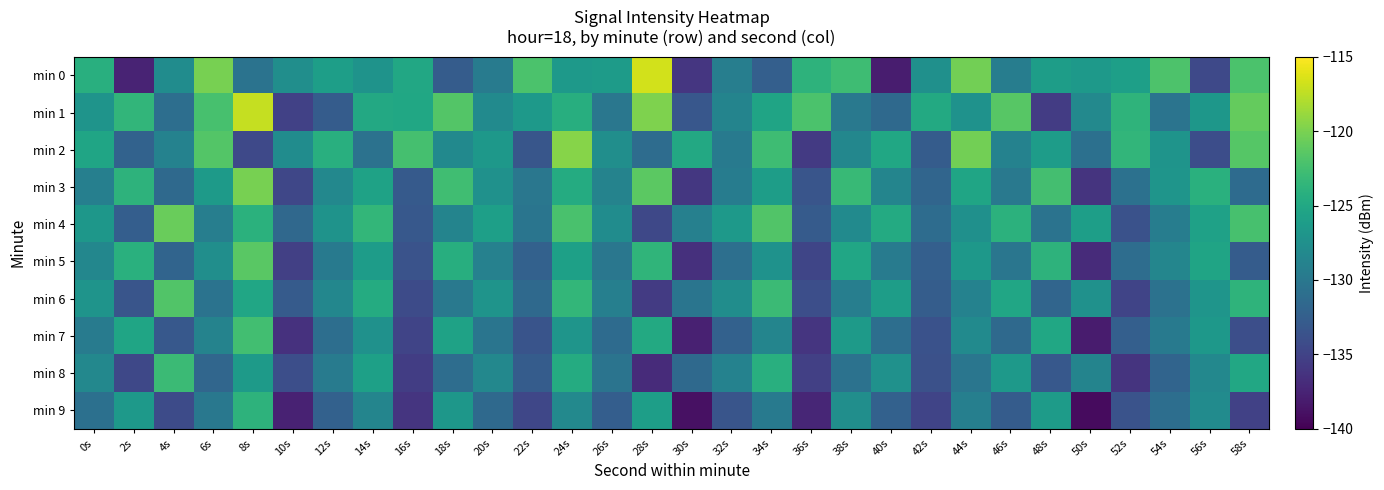

Reading left to right, list all the values displayed in this chart.

min 0: 0s=-124.2	2s=-137.5	4s=-127.8	6s=-120.2	8s=-130.5	10s=-127.6	12s=-125.9	14s=-127.1	16s=-125.0	18s=-132.8	20s=-129.6	22s=-122.0	24s=-126.4	26s=-126.3	28s=-116.7	30s=-136.1	32s=-129.3	34s=-132.4	36s=-123.8	38s=-122.8	40s=-138.0	42s=-127.5	44s=-120.4	46s=-129.4	48s=-126.1	50s=-126.5	52s=-125.9	54s=-121.9	56s=-134.5	58s=-122.1
min 1: 0s=-127.1	2s=-123.5	4s=-131.0	6s=-122.3	8s=-117.2	10s=-135.1	12s=-132.7	14s=-124.9	16s=-125.1	18s=-121.7	20s=-128.0	22s=-126.5	24s=-124.3	26s=-130.1	28s=-119.8	30s=-133.2	32s=-128.7	34s=-125.4	36s=-122.1	38s=-129.9	40s=-131.5	42s=-124.8	44s=-127.3	46s=-121.5	48s=-135.6	50s=-128.2	52s=-123.7	54s=-130.4	56s=-126.8	58s=-120.9
min 2: 0s=-125.3	2s=-132.1	4s=-128.9	6s=-121.7	8s=-134.5	10s=-127.8	12s=-124.2	14s=-130.6	16s=-122.4	18s=-128.1	20s=-126.7	22s=-133.3	24s=-119.5	26s=-127.6	28s=-131.2	30s=-124.9	32s=-129.7	34s=-122.8	36s=-135.8	38s=-128.4	40s=-125.1	42s=-132.7	44s=-120.3	46s=-128.9	48s=-126.2	50s=-130.8	52s=-123.5	54s=-127.1	56s=-134.1	58s=-121.6
min 3: 0s=-129.2	2s=-123.8	4s=-131.5	6s=-126.4	8s=-120.1	10s=-134.7	12s=-128.3	14s=-125.6	16s=-132.9	18s=-122.7	20s=-127.4	22s=-130.1	24s=-124.6	26s=-128.8	28s=-121.3	30s=-135.9	32s=-129.5	34s=-126.1	36s=-133.4	38s=-123.2	40s=-128.6	42s=-131.8	44s=-125.3	46s=-129.9	48s=-122.5	50s=-136.2	52s=-130.7	54s=-127.0	56s=-124.1	58s=-131.3
min 4: 0s=-126.8	2s=-132.5	4s=-120.7	6s=-129.3	8s=-124.0	10s=-131.6	12s=-127.2	14s=-123.4	16s=-133.1	18s=-128.7	20s=-125.9	22s=-130.3	24s=-122.2	26s=-127.8	28s=-134.6	30s=-129.1	32s=-126.5	34s=-121.8	36s=-132.8	38s=-128.0	40s=-124.7	42s=-131.2	44s=-127.5	46s=-123.9	48s=-130.5	50s=-126.0	52s=-133.7	54s=-129.4	56s=-125.7	58s=-122.3
min 5: 0s=-128.4	2s=-124.1	4s=-131.9	6s=-127.6	8s=-121.4	10s=-135.3	12s=-129.8	14s=-126.2	16s=-133.6	18s=-124.3	20s=-129.0	22s=-132.2	24s=-125.8	26s=-130.1	28s=-123.6	30s=-136.5	32s=-130.9	34s=-127.3	36s=-134.8	38s=-125.2	40s=-129.6	42s=-132.4	44s=-126.7	46s=-130.2	48s=-123.8	50s=-136.9	52s=-131.1	54s=-128.5	56s=-125.4	58s=-132.7
min 6: 0s=-127.1	2s=-133.4	4s=-121.8	6s=-130.5	8s=-125.2	10s=-132.8	12s=-128.4	14s=-124.6	16s=-134.3	18s=-129.9	20s=-127.1	22s=-131.5	24s=-123.4	26s=-129.2	28s=-135.7	30s=-130.3	32s=-127.7	34s=-123.0	36s=-134.0	38s=-129.3	40s=-126.1	42s=-132.6	44s=-128.9	46s=-125.2	48s=-131.8	50s=-127.4	52s=-134.9	54s=-130.6	56s=-127.0	58s=-123.7
min 7: 0s=-129.6	2s=-125.3	4s=-133.1	6s=-128.8	8s=-122.6	10s=-136.4	12s=-131.0	14s=-127.4	16s=-134.9	18s=-125.6	20s=-130.3	22s=-133.5	24s=-127.0	26s=-131.3	28s=-124.8	30s=-137.7	32s=-132.2	34s=-128.6	36s=-136.1	38s=-126.4	40s=-131.0	42s=-133.7	44s=-128.0	46s=-131.5	48s=-125.1	50s=-138.1	52s=-132.4	54s=-129.8	56s=-126.7	58s=-134.0
min 8: 0s=-128.3	2s=-134.6	4s=-123.0	6s=-131.7	8s=-126.4	10s=-134.0	12s=-129.6	14s=-125.8	16s=-135.5	18s=-131.1	20s=-128.3	22s=-132.7	24s=-124.6	26s=-130.4	28s=-136.9	30s=-131.5	32s=-128.9	34s=-124.2	36s=-135.3	38s=-130.6	40s=-127.4	42s=-133.8	44s=-130.2	46s=-126.5	48s=-133.1	50s=-128.7	52s=-136.2	54s=-131.9	56s=-128.3	58s=-125.0
min 9: 0s=-130.8	2s=-126.5	4s=-134.3	6s=-130.0	8s=-123.8	10s=-137.6	12s=-132.2	14s=-128.6	16s=-136.1	18s=-126.8	20s=-131.5	22s=-134.7	24s=-128.2	26s=-132.5	28s=-126.0	30s=-138.9	32s=-133.4	34s=-129.8	36s=-137.3	38s=-127.6	40s=-132.2	42s=-134.9	44s=-129.2	46s=-132.7	48s=-126.3	50s=-139.3	52s=-133.6	54s=-131.0	56s=-127.9	58s=-135.2